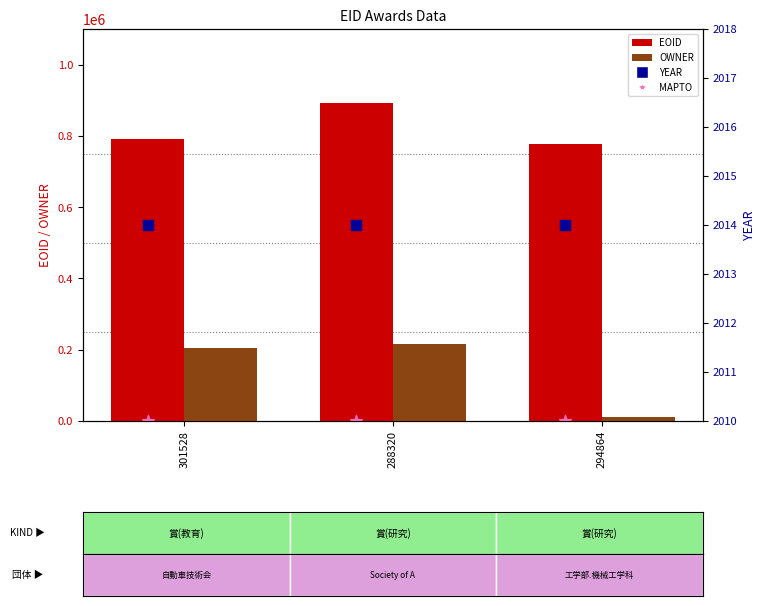

Which series contains the lowest Y value?

MAPTO